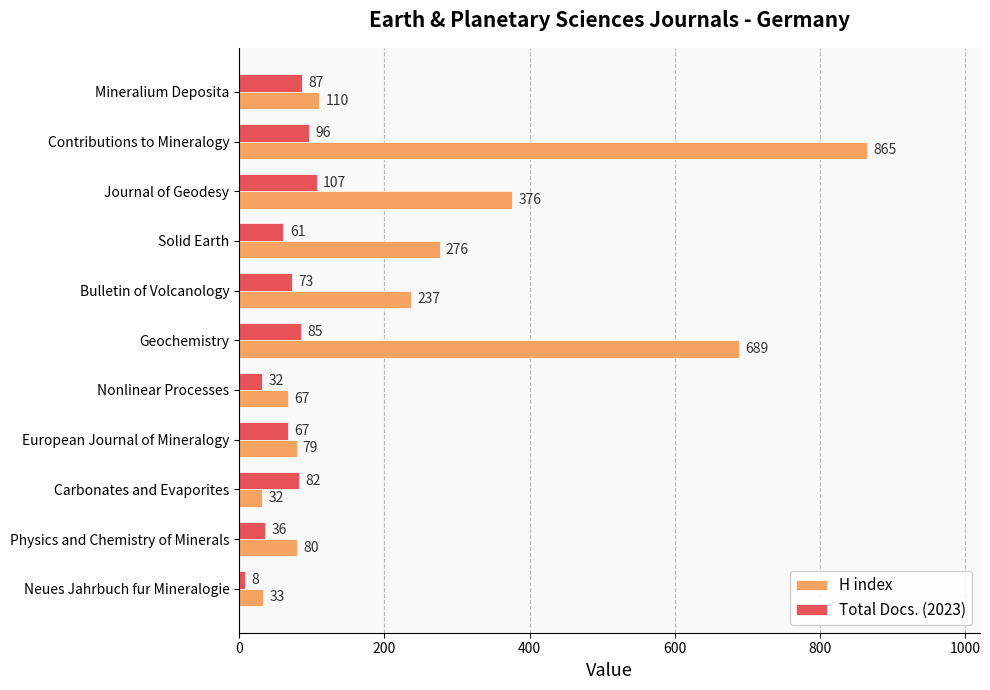

Where is Total Docs. (2023) nearest to the value 57?

Solid Earth